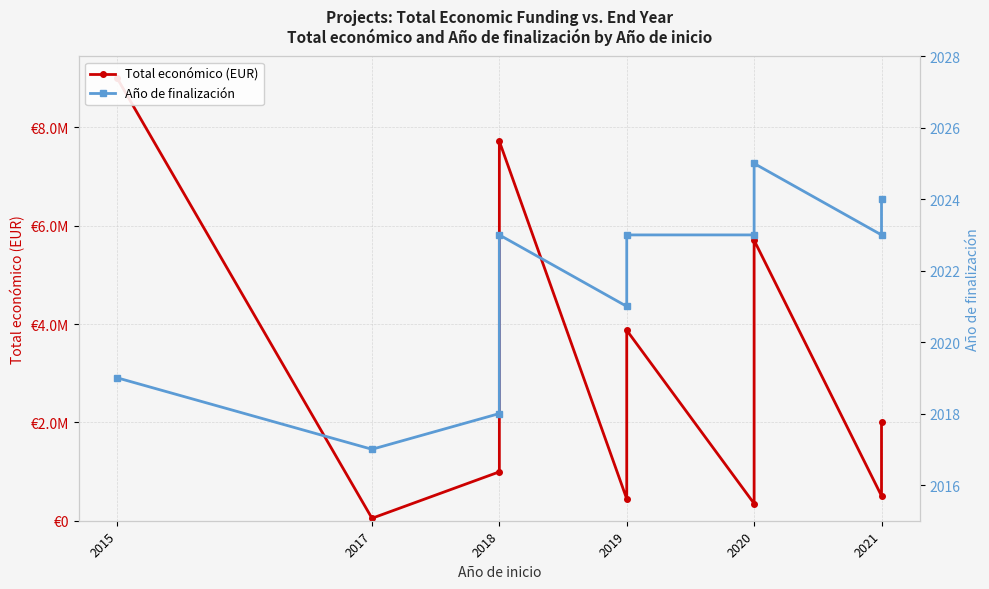

Between 2017 and 2018, which series saw the biggest shift?

Total económico (EUR)